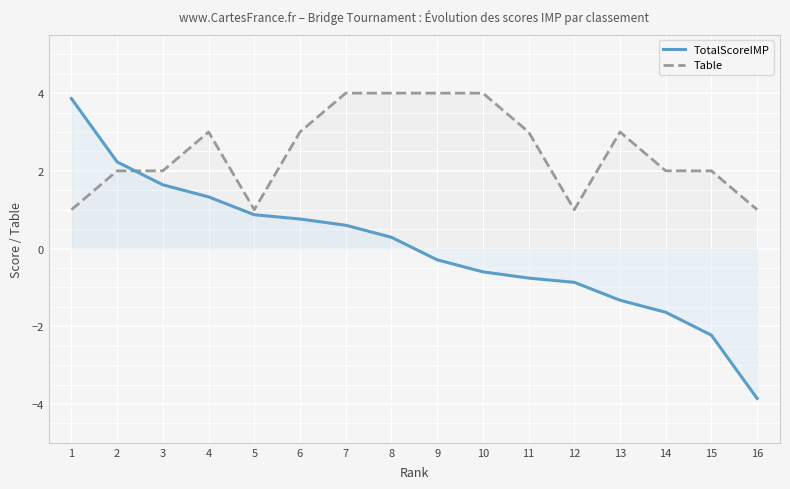

After their last crossing, which series has the higher values: TotalScoreIMP or Table?

Table